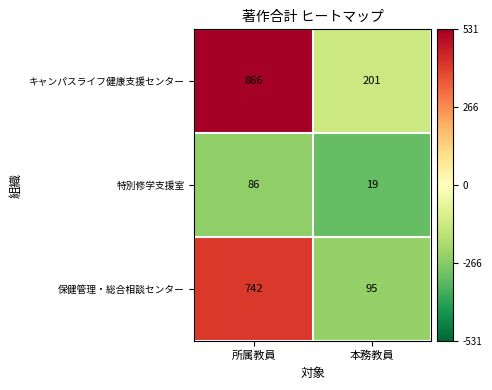

What is the difference between the highest and lowest values at 本務教員?

182